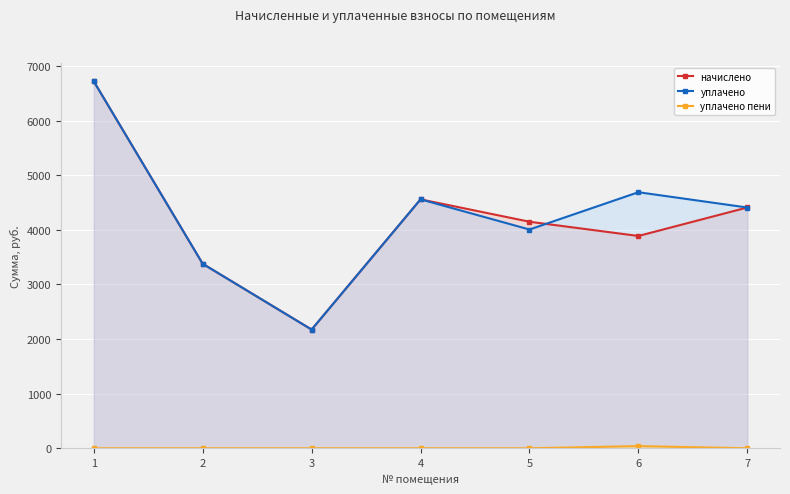

Which label corresponds to the smallest value in the chart?

1